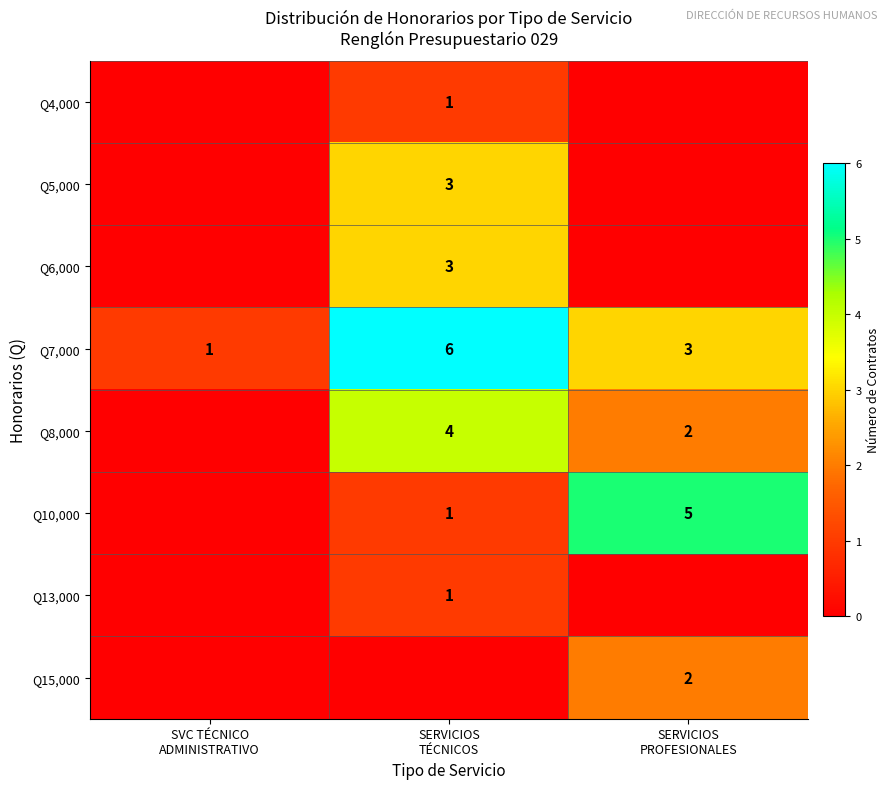

At which category is the sum across all series the highest?

SERVICIOS
TÉCNICOS